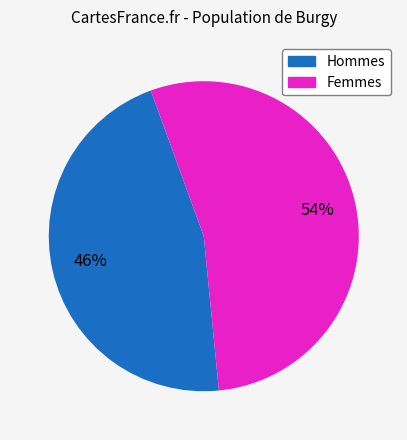

To the nearest percent, what is the difference between the largest and smallest slice percentages?

8%